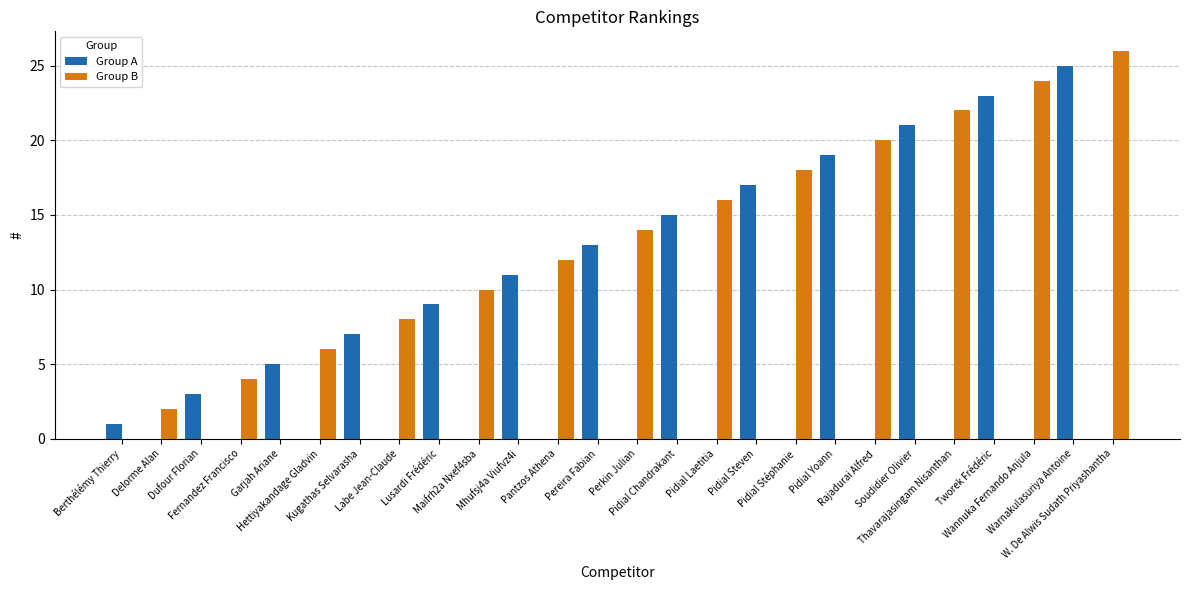

What is the sum of all Group A values?

169